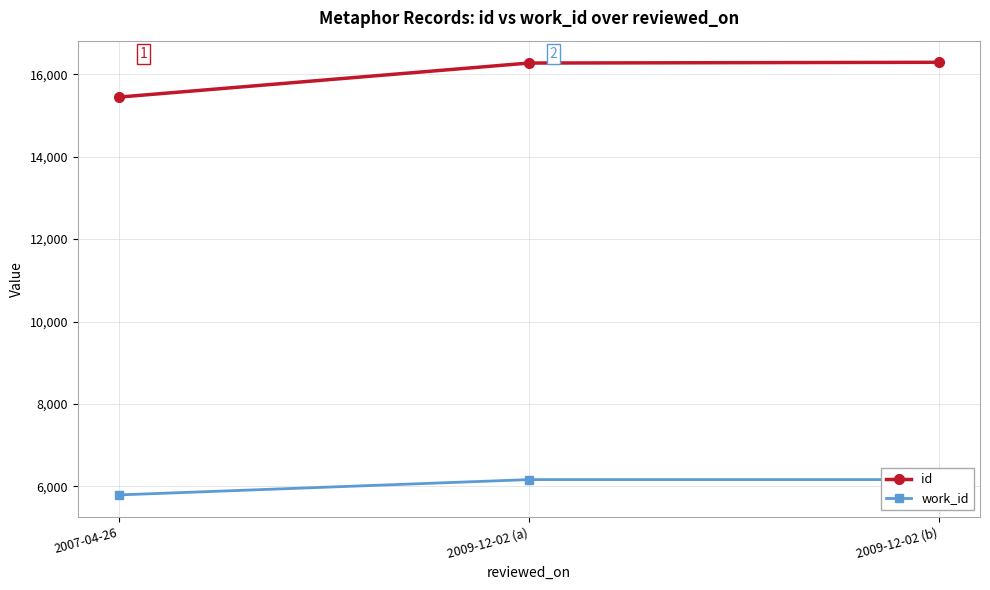

Reading left to right, what are all the values shown in this chart?

id: 15447	16274	16292
work_id: 5791	6163	6163